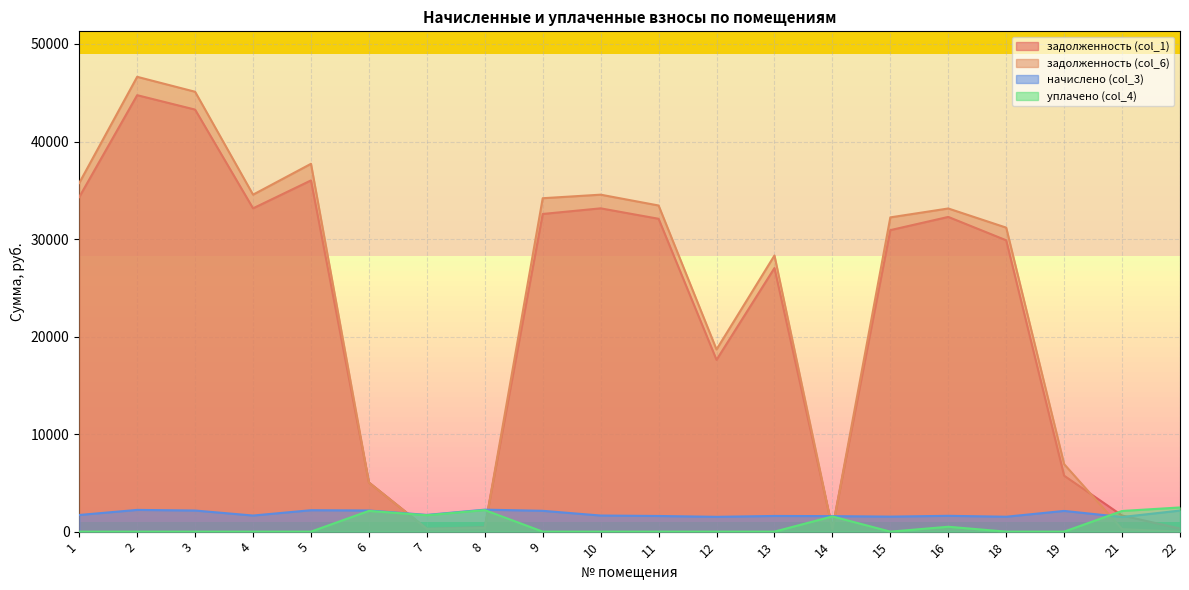

How many data points in начислено (col_3) are less than 1707?

10